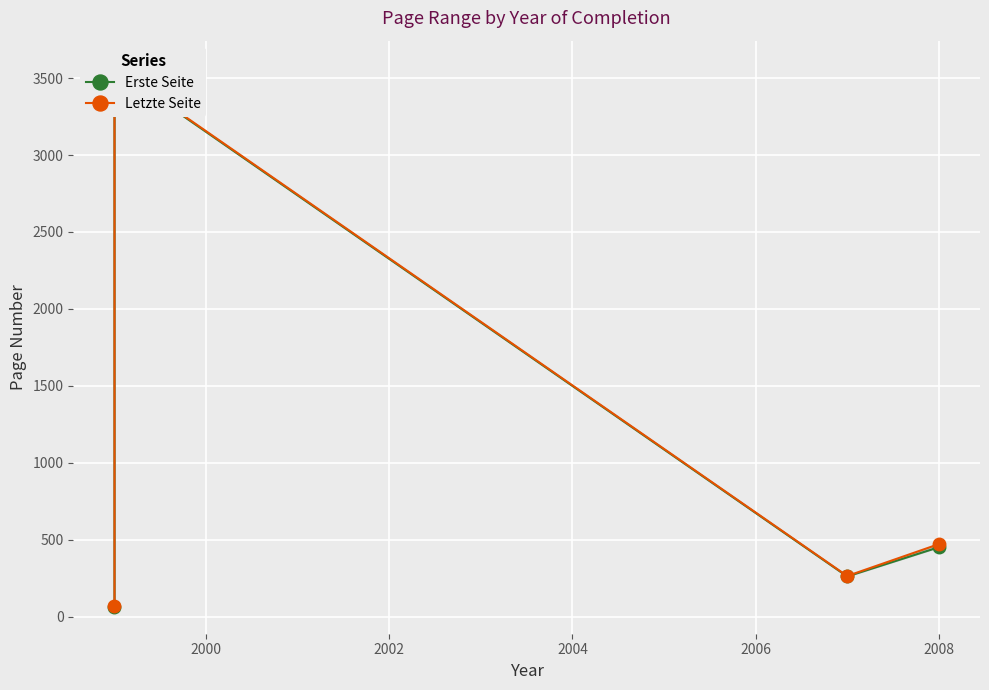

At which category does Erste Seite reach its first local peak?

2000